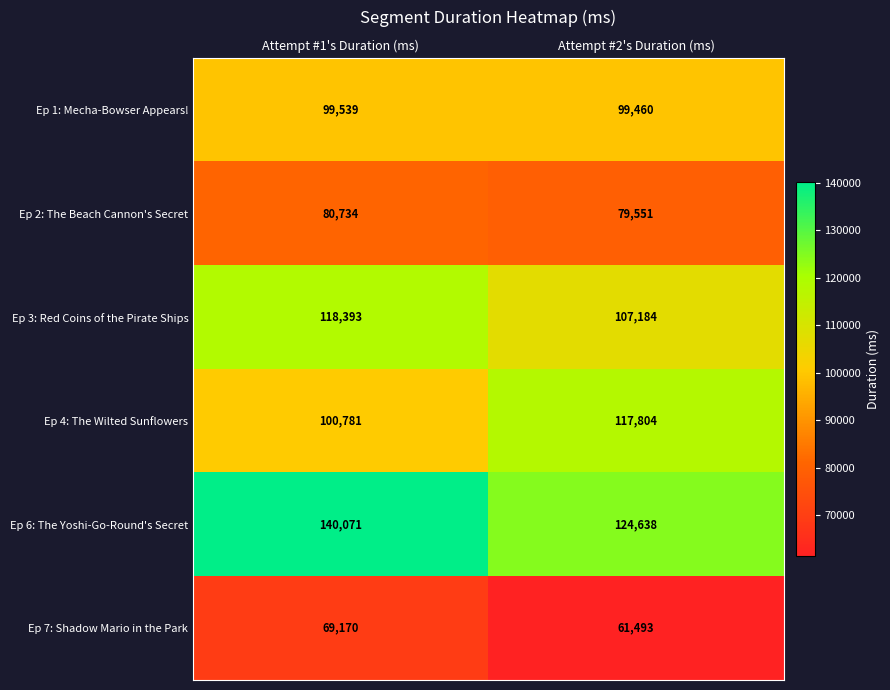

What is the approximate value of Ep 1: Mecha-Bowser Appears! at Attempt #2's Duration (ms), to the nearest 10?

99460